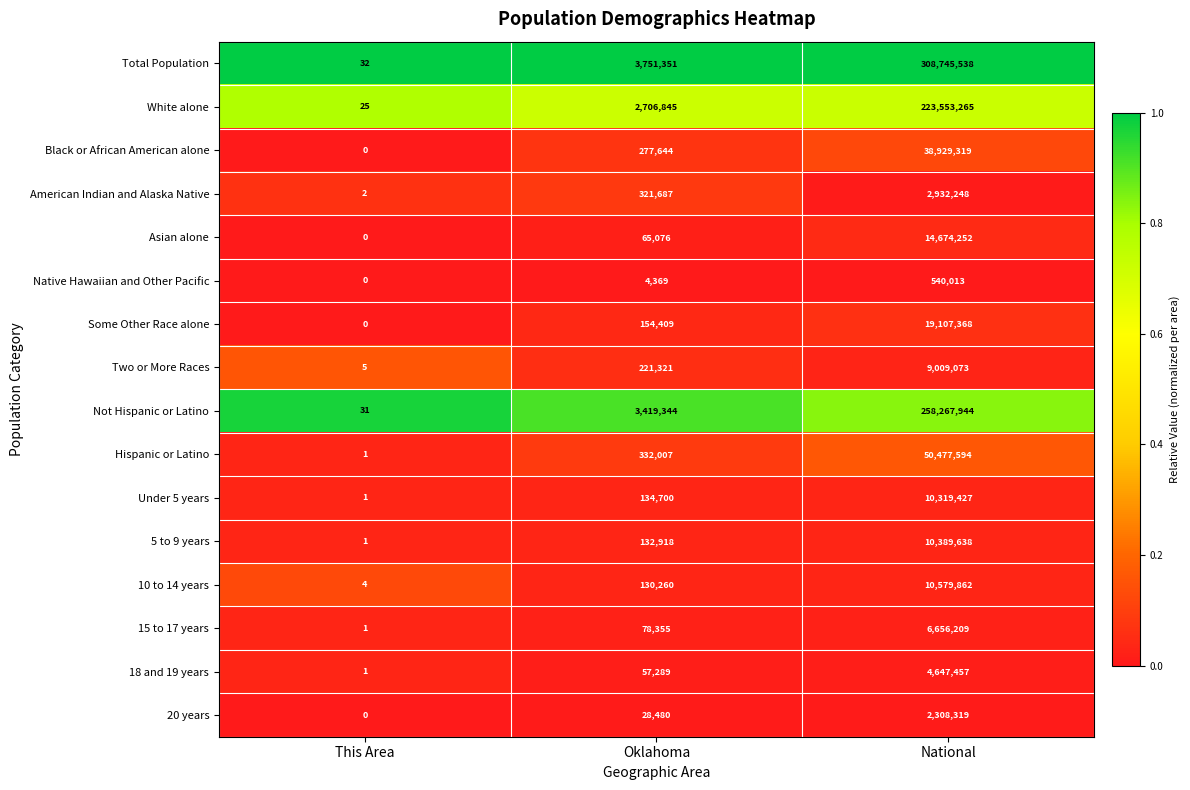

Which series has the largest range (max minus min)?

Total Population